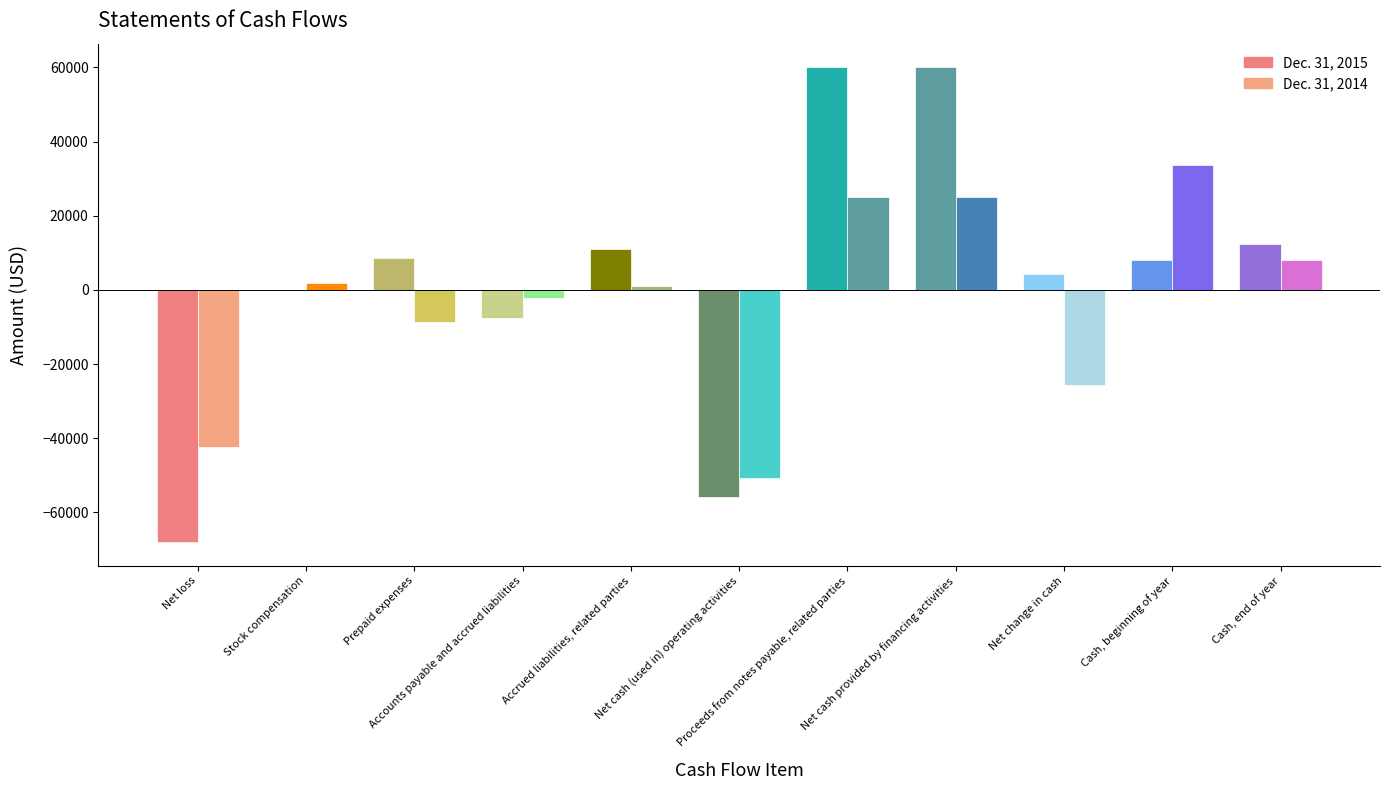

How many series are shown in this chart?

2